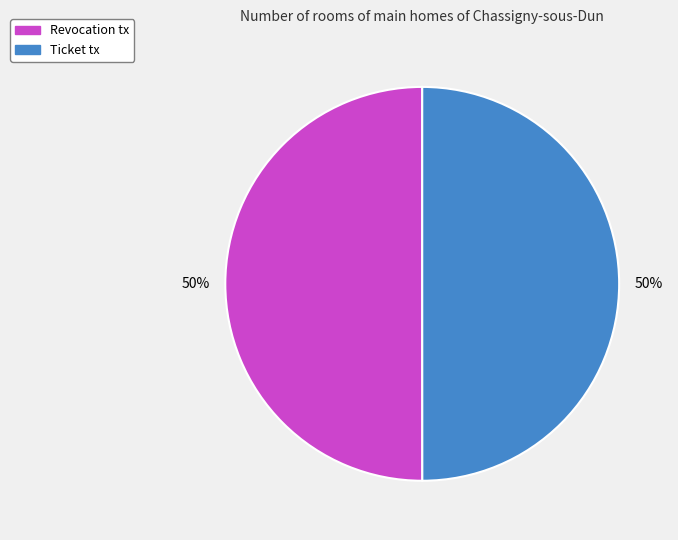

To the nearest percent, what portion does Ticket represent?

50%